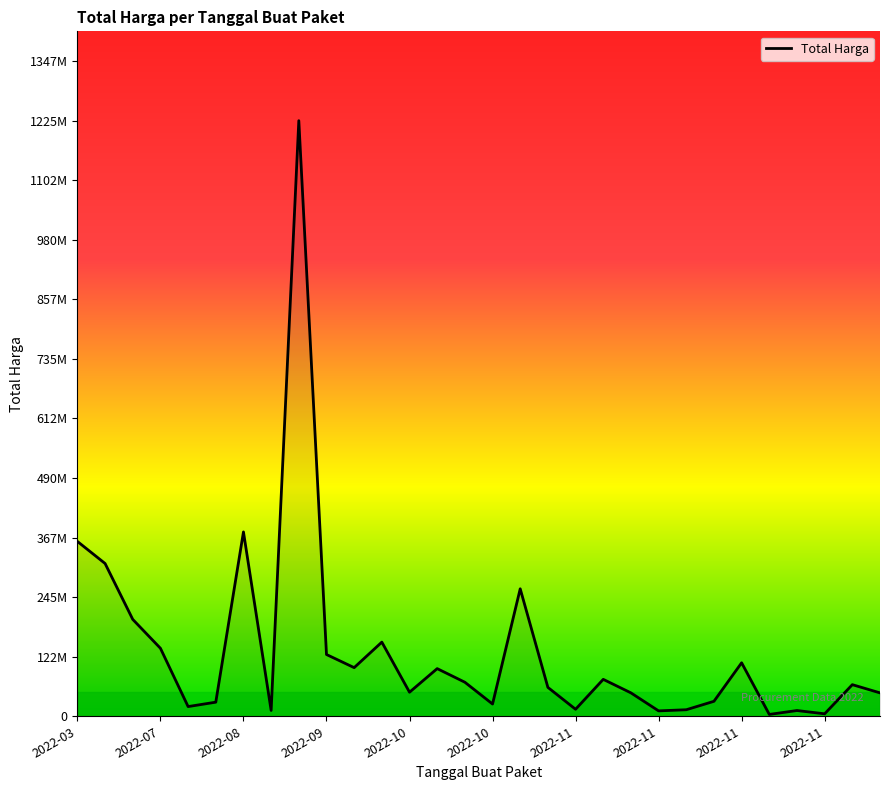

Is this an area chart (filled region under the line)?

Yes